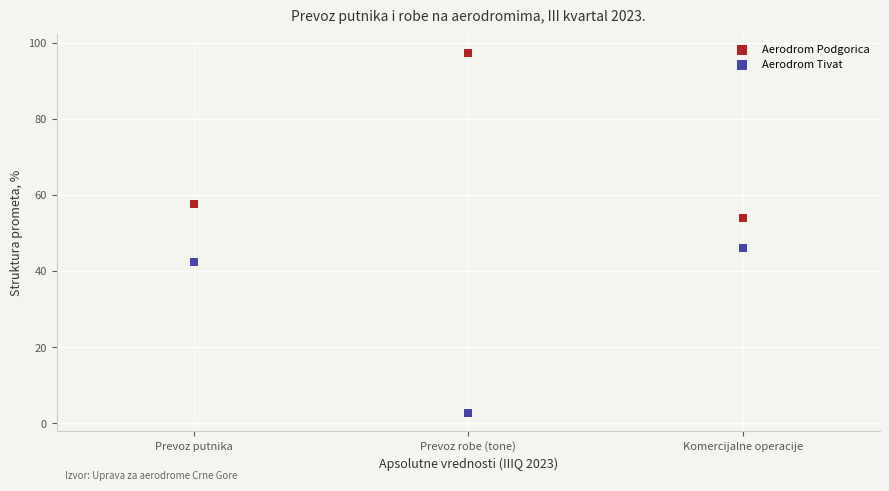

In the Aerodrom Podgorica series, what Y value is closest to 75?

57.6